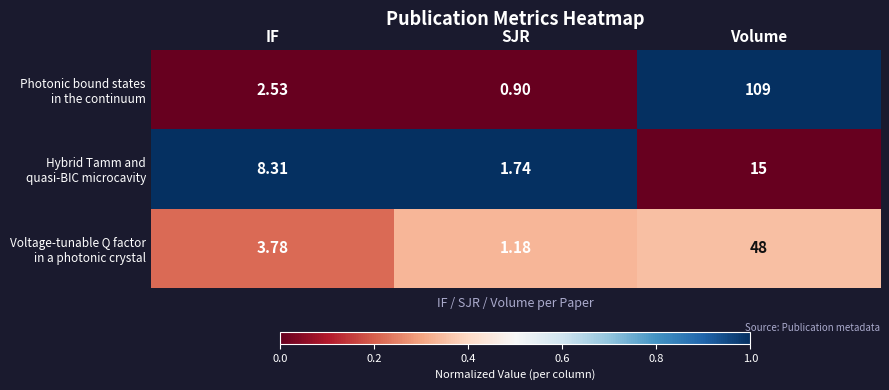

Which category has the highest value across all series?

Volume